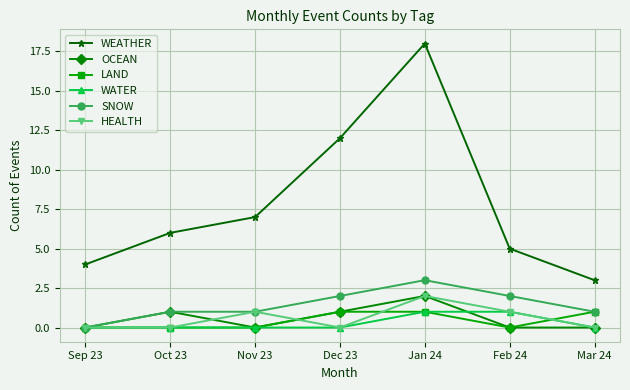

What value does the WEATHER series have at Sep 23, to the nearest 5?

5